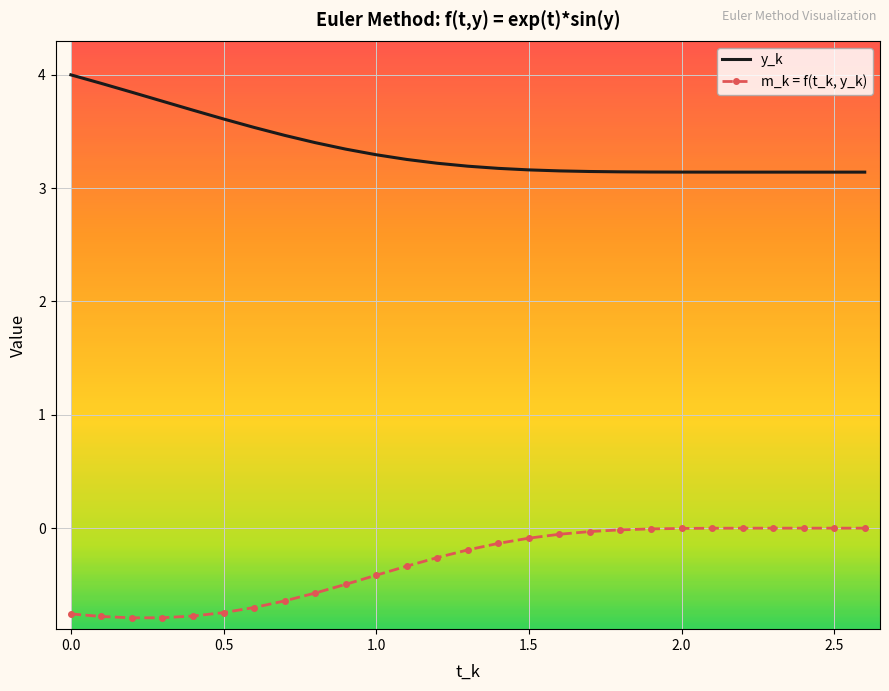

True or false: m_k = f(t_k, y_k) and y_k intersect in this chart.

False